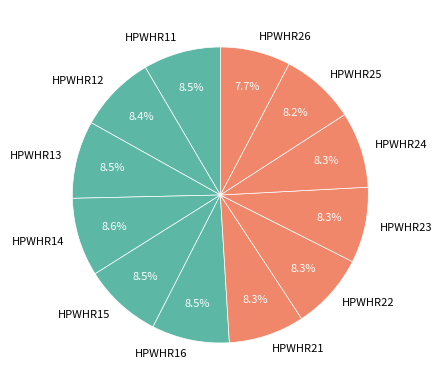

To the nearest percent, what is the combined percentage of HPWHR23 and HPWHR16?

17%